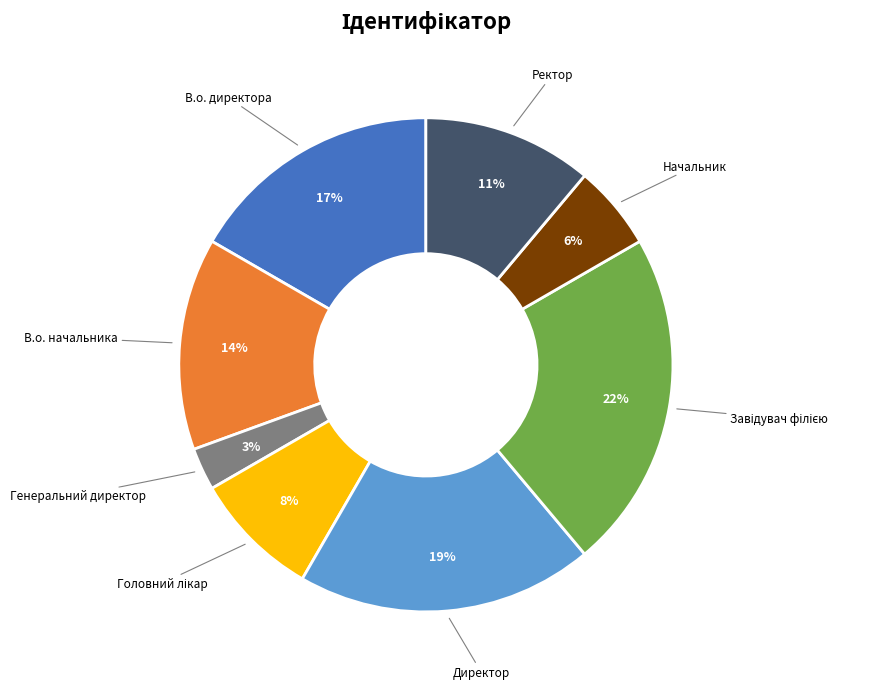

Count the number of slices in the pie.

8